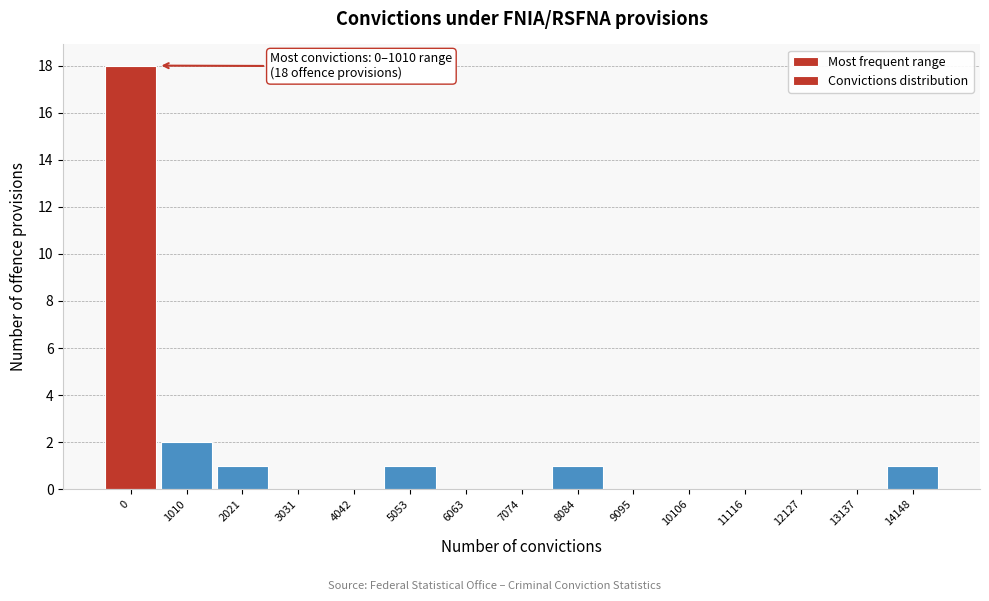

Reading right to left, what are all the values shown in this chart?

14148=1	13137=0	12127=0	11116=0	10106=0	9095=0	8084=1	7074=0	6063=0	5053=1	4042=0	3031=0	2021=1	1010=2	0=18